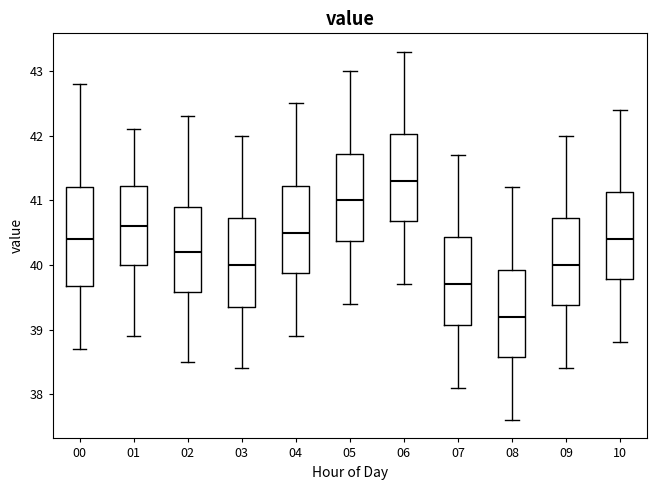

Where is the upper edge of the box at x = 03 on the y-axis? The values are not printed on the chart, so give them approximately, as read against the axis.

40.7